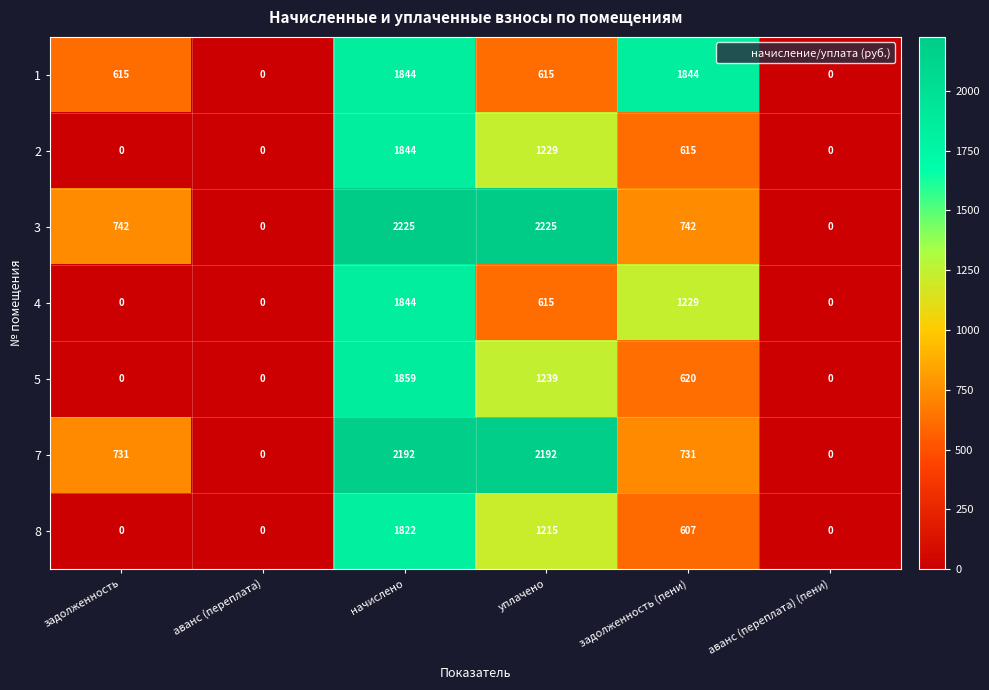

What is the greatest value displayed?

2225